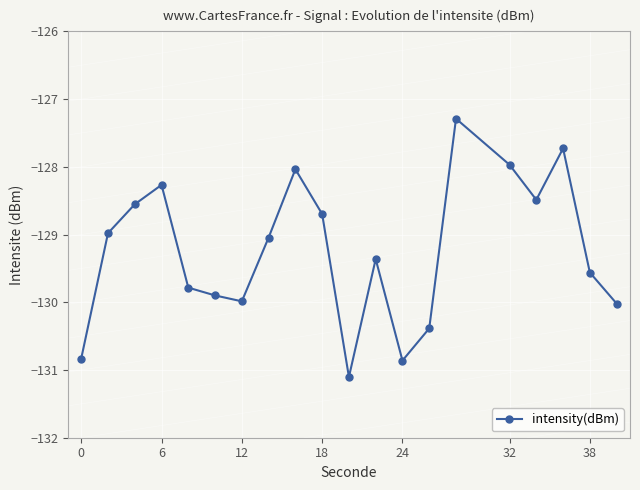

What is the difference between the maximum and minimum values?

3.8